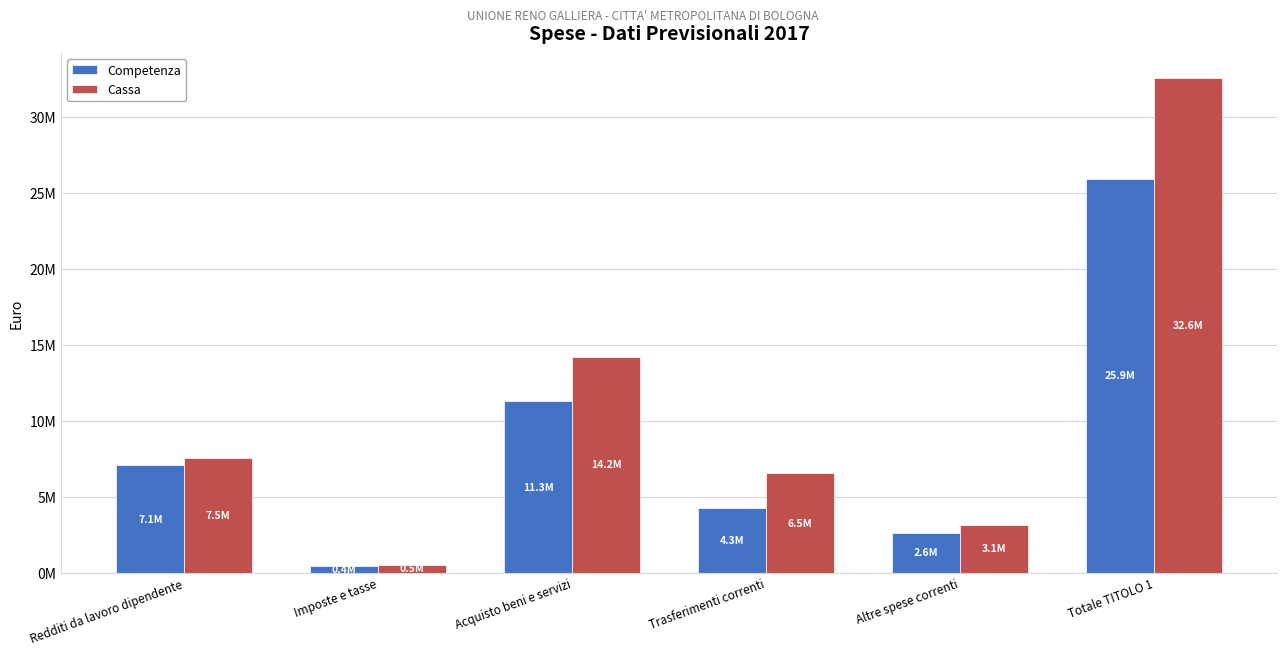

What is the label of the 2nd bar from the left?

Imposte e tasse